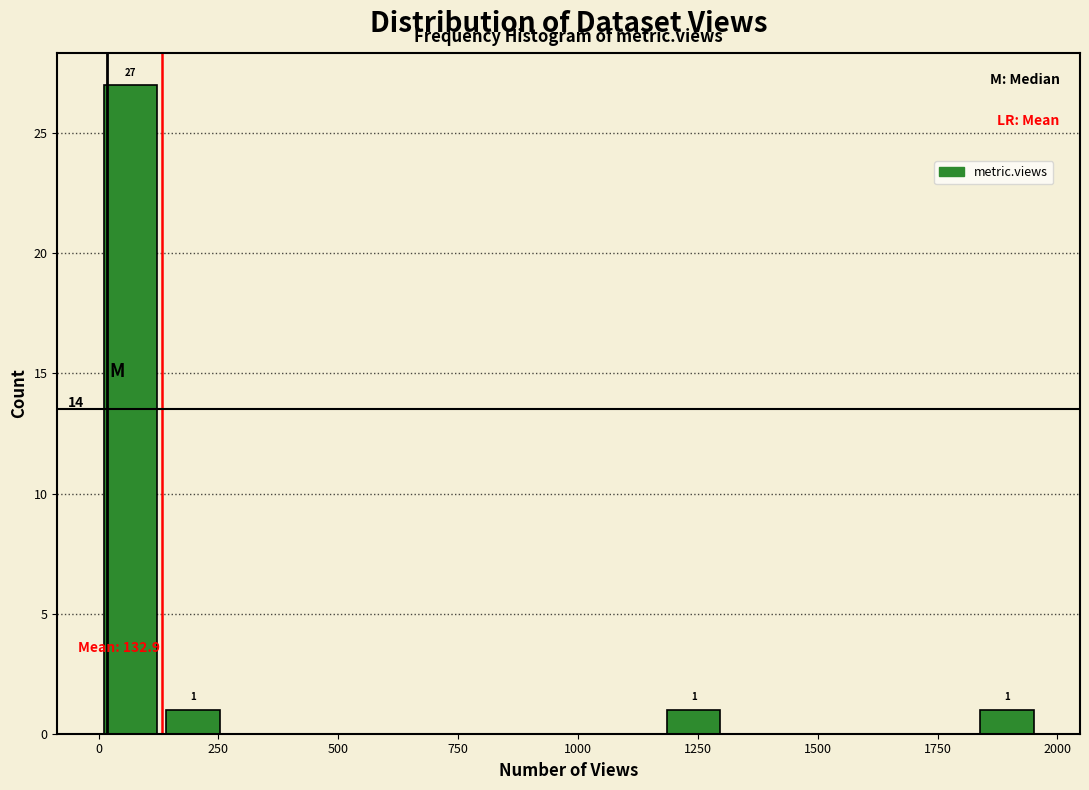

Around what value on the x-axis is the tallest bar? Give the approximate position of its centre, as read against the axis.

50